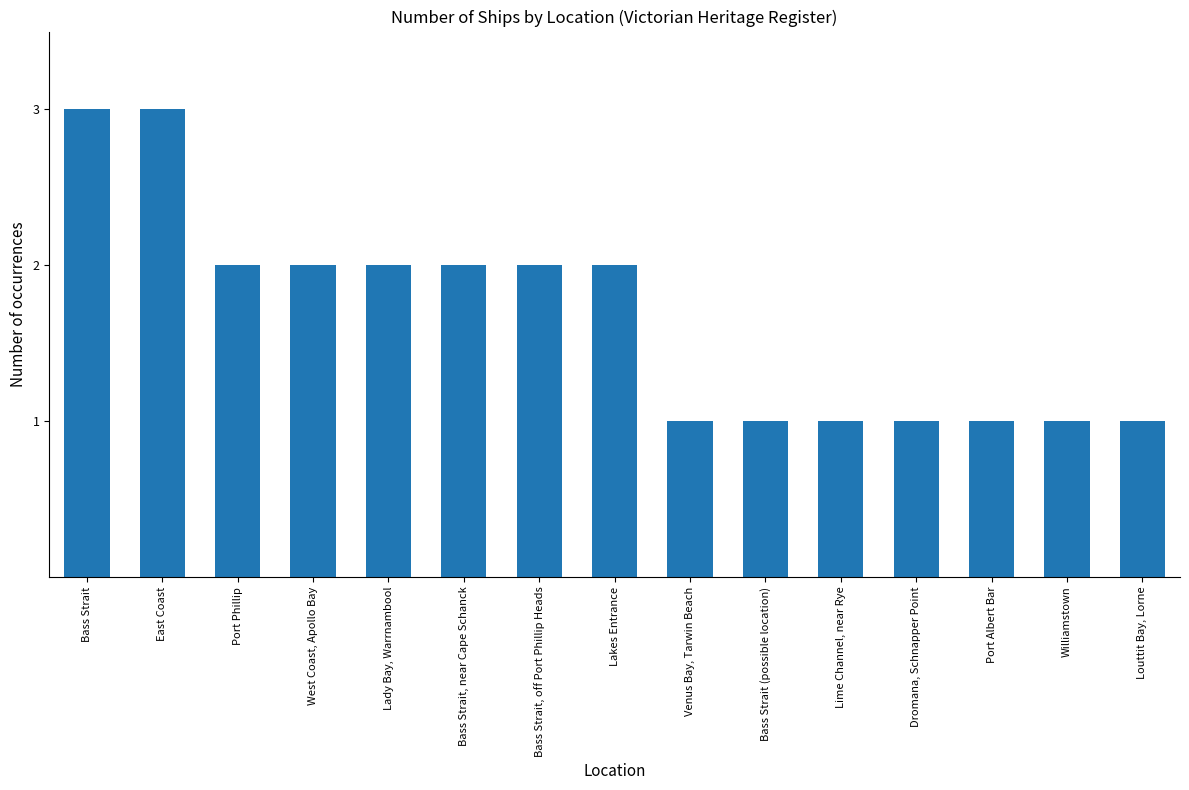

What is the approximate value at West Coast, Apollo Bay?

2